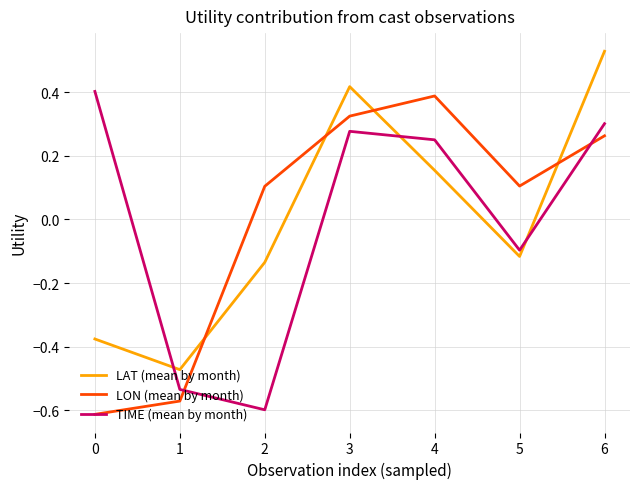

Does the chart have visible grid lines?

Yes